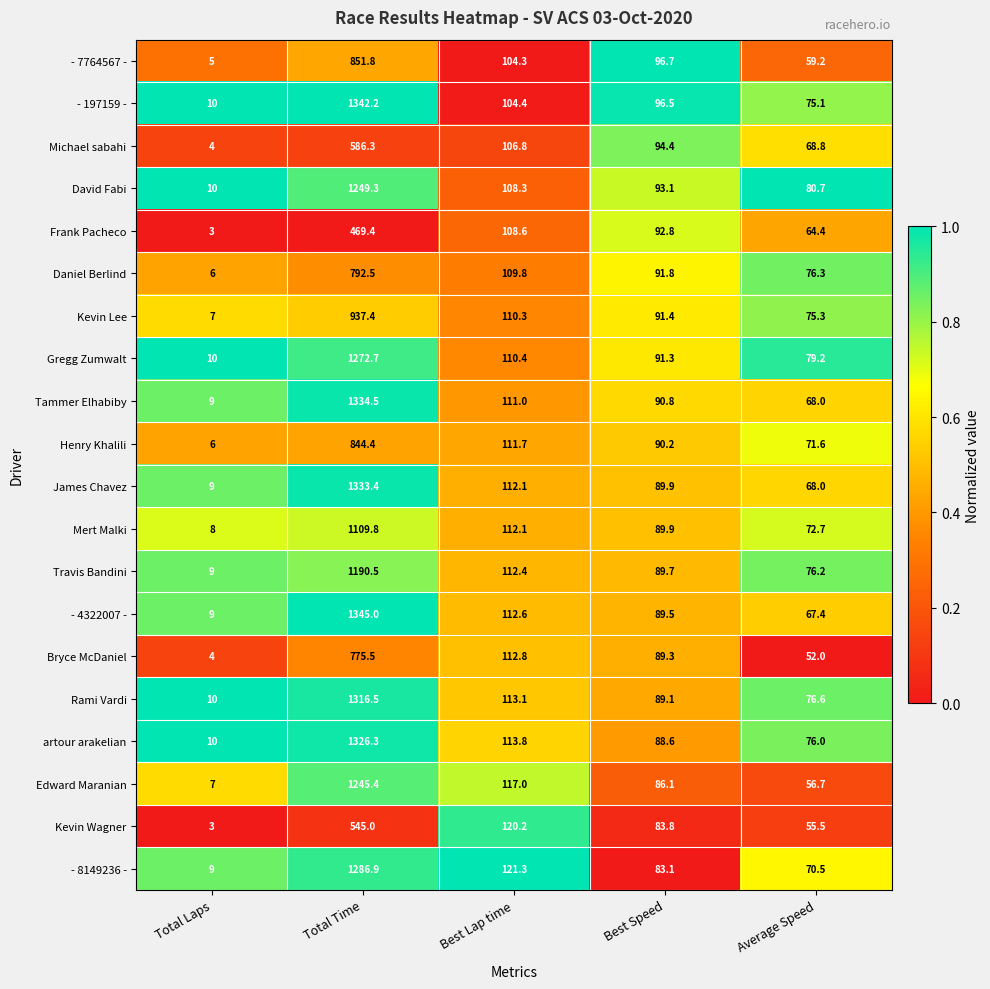

What is the maximum value shown in the chart?

1345.0